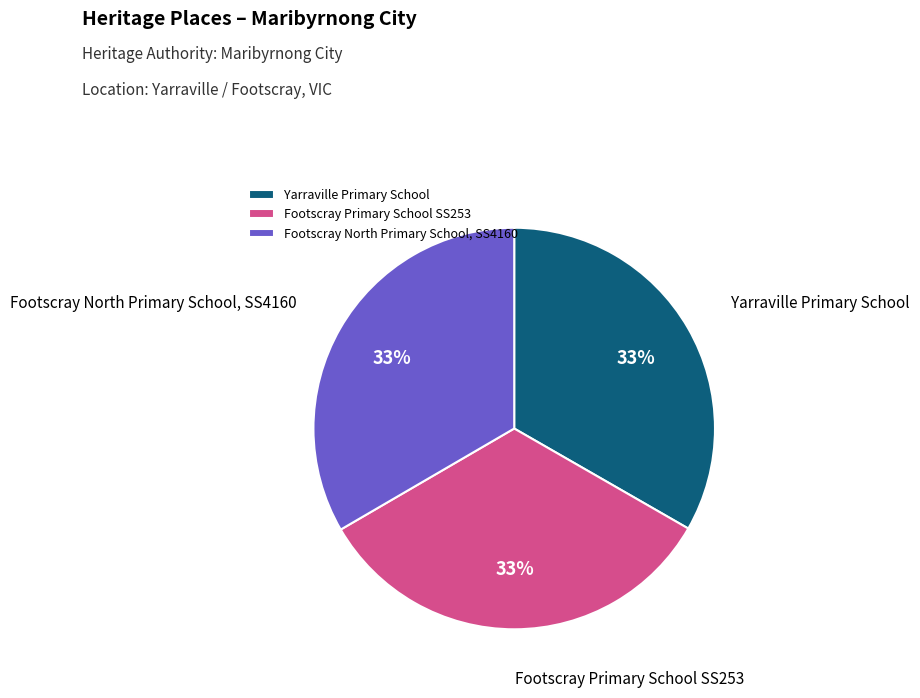

The Footscray North Primary School, SS4160 slice represents 43% of the pie. True or false?

False